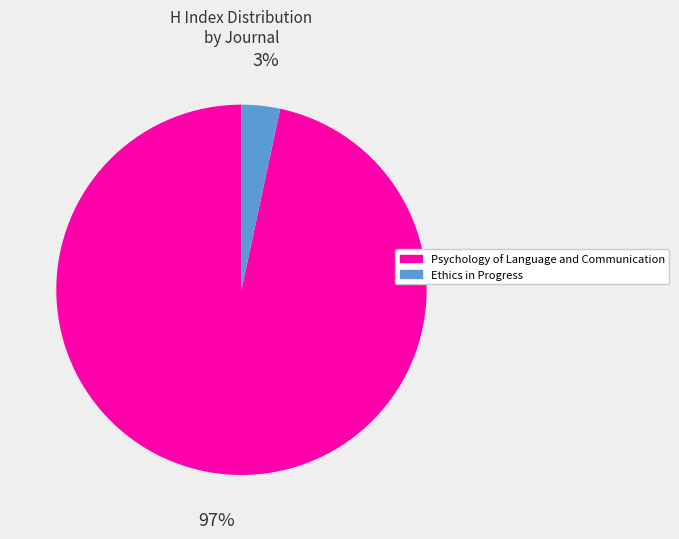

Is Psychology of Language and Communication the majority of the pie?

Yes